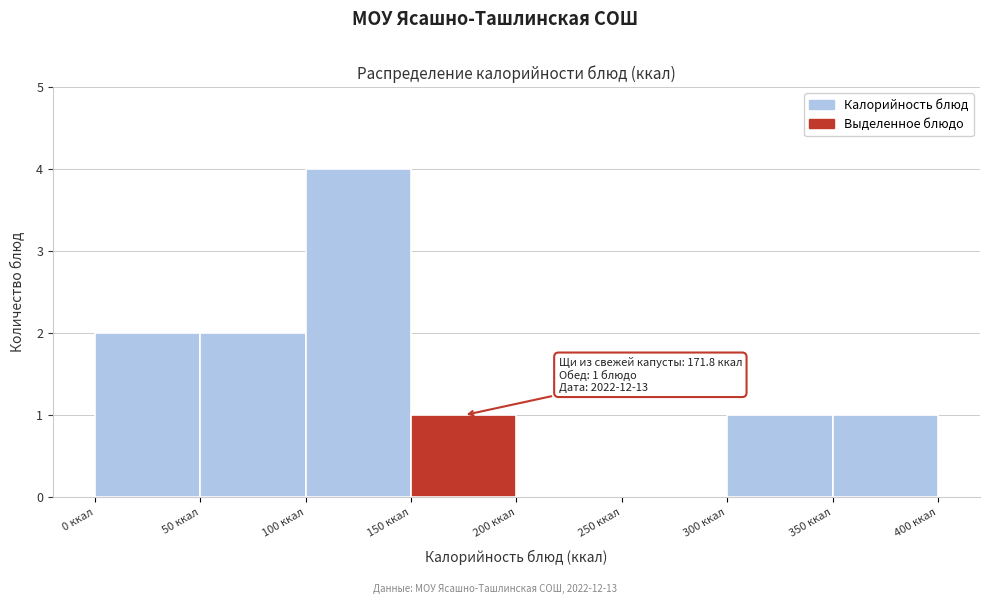

Which range on the x-axis has the tallest bar?

100 to 150